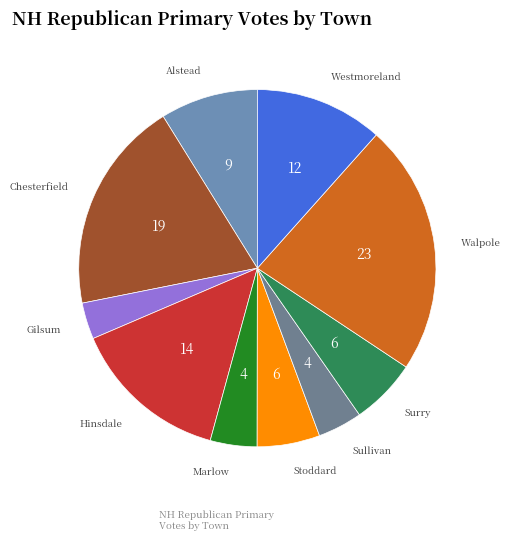

Count the number of slices in the pie.

10